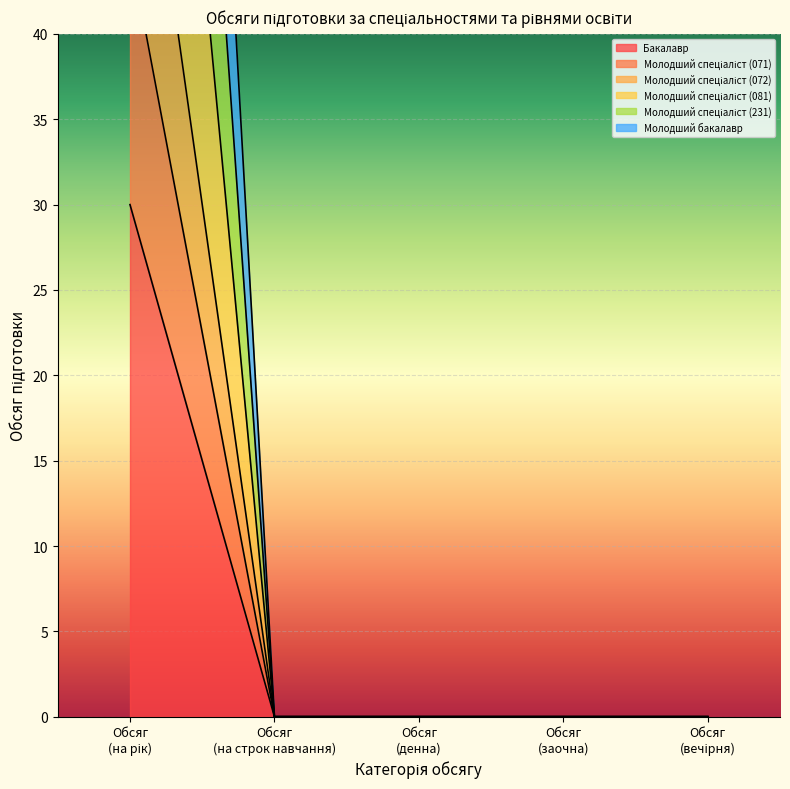

True or false: Молодший бакалавр and Бакалавр cross at least once.

False